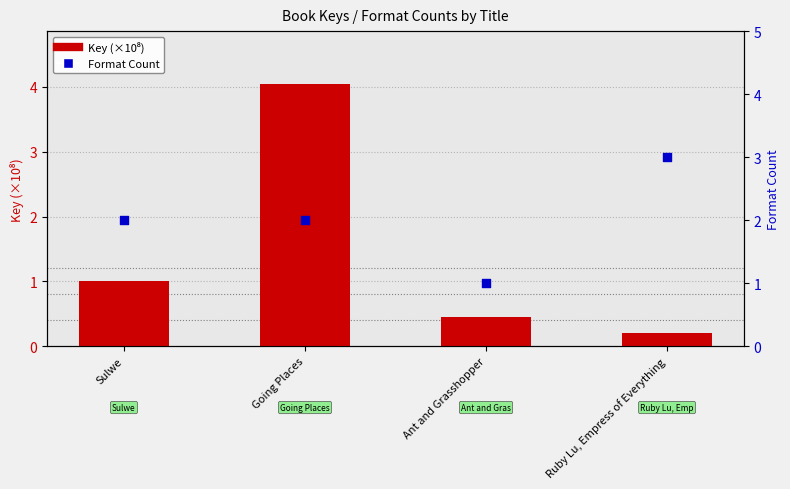

At how many categories does at least one series exceed 0?

4